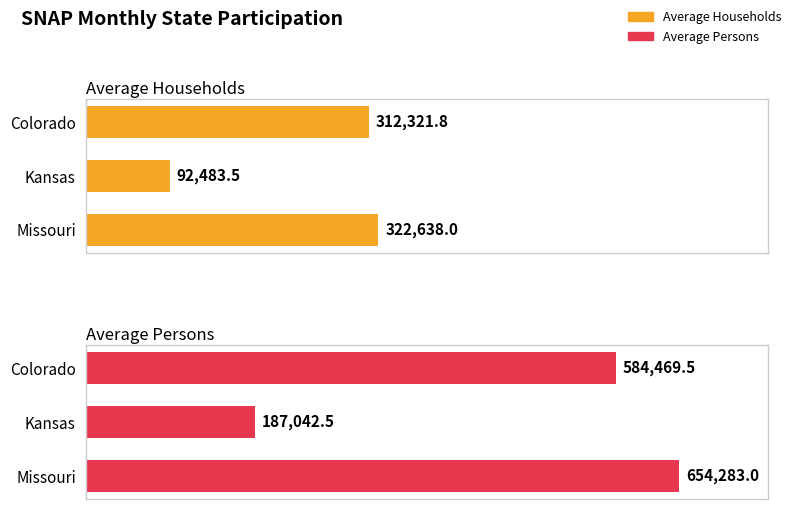

What is the highest value of the Average Persons series?

654283.0